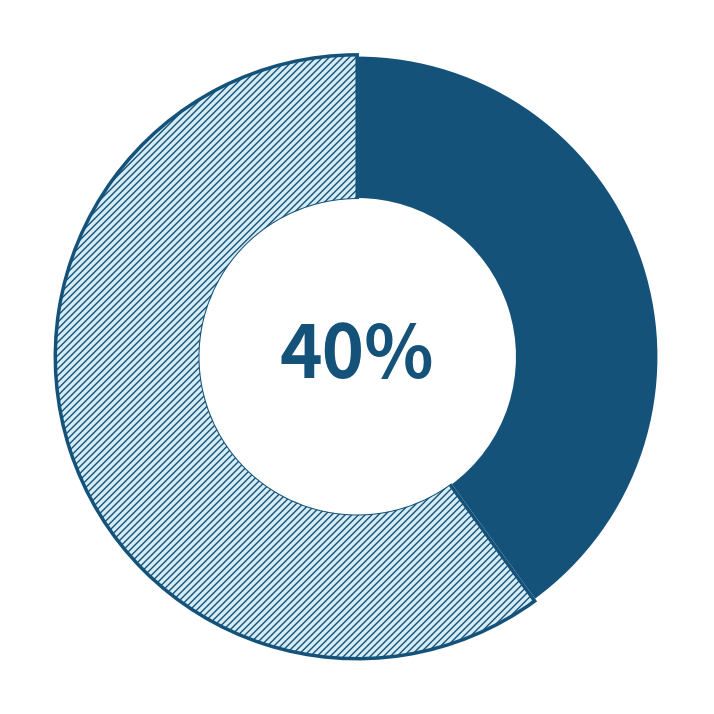

To the nearest percent, what is the average slice percentage?

50%